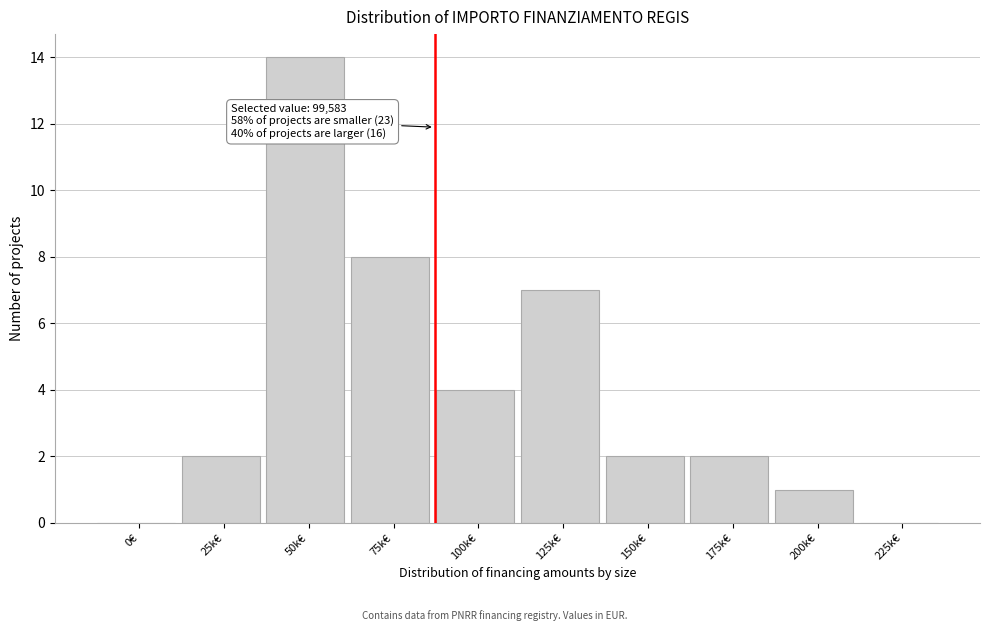

Reading right to left, list all the values displayed in this chart.

225k€=0	200k€=1	175k€=2	150k€=2	125k€=7	100k€=4	75k€=8	50k€=14	25k€=2	0€=0